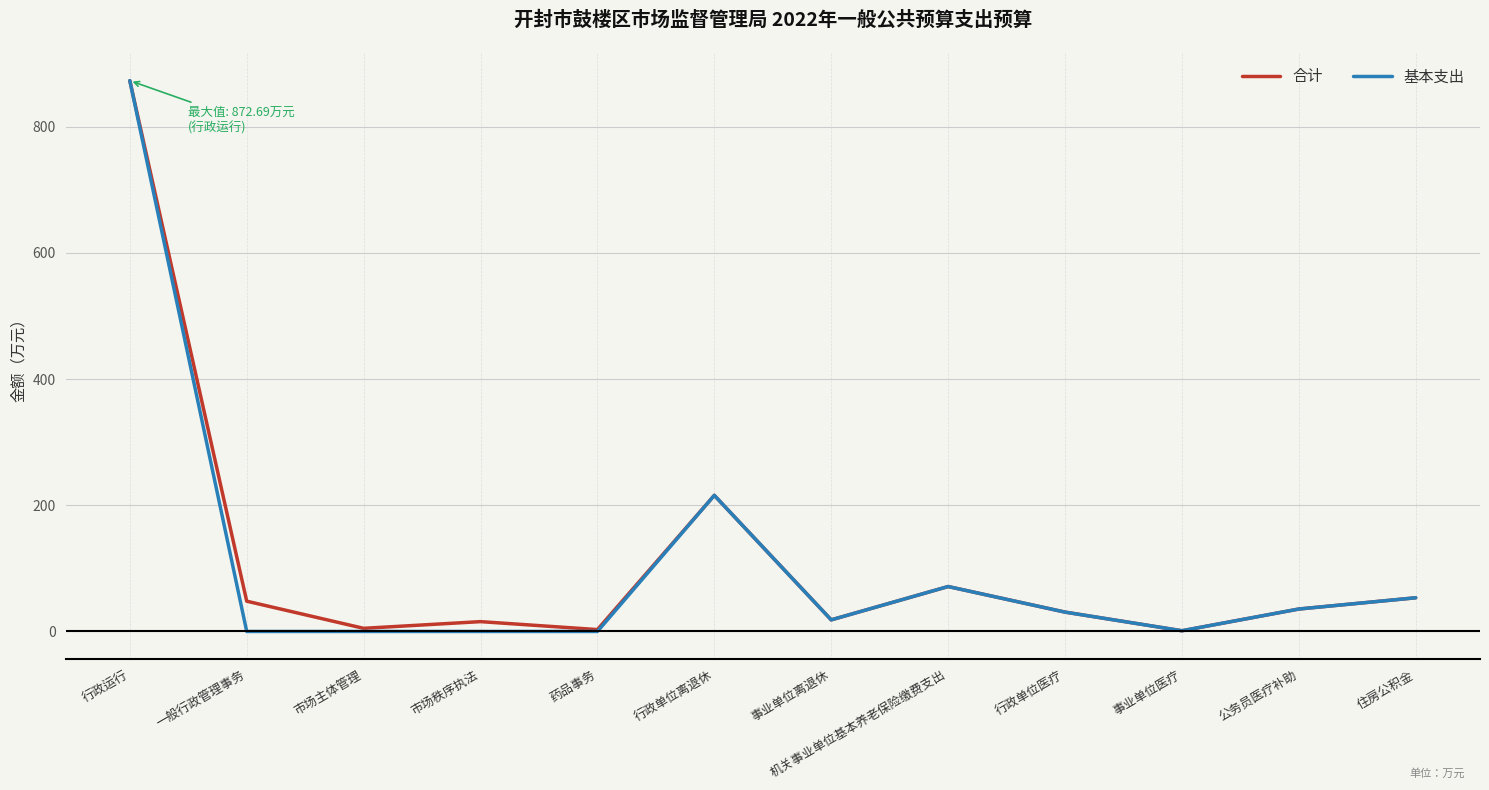

Where is 基本支出 nearest to the value 436?

行政单位离退休